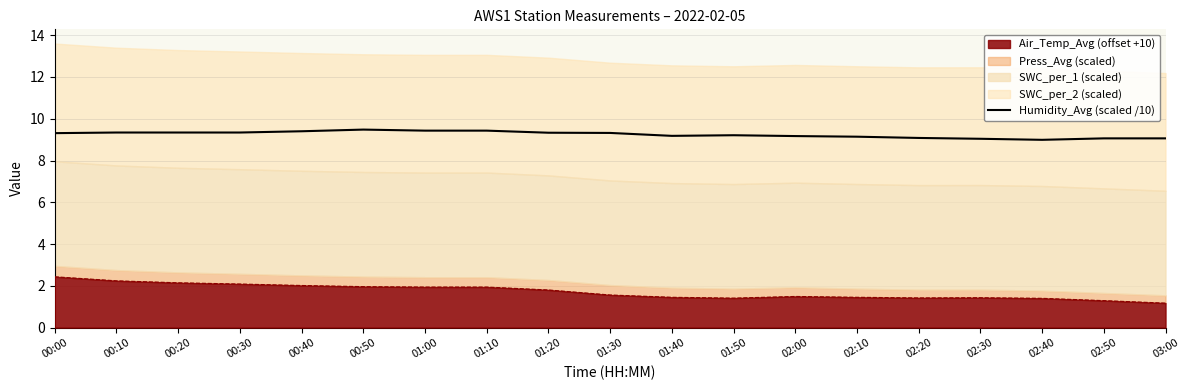

What is the label of the 6th point from the left?

00:50